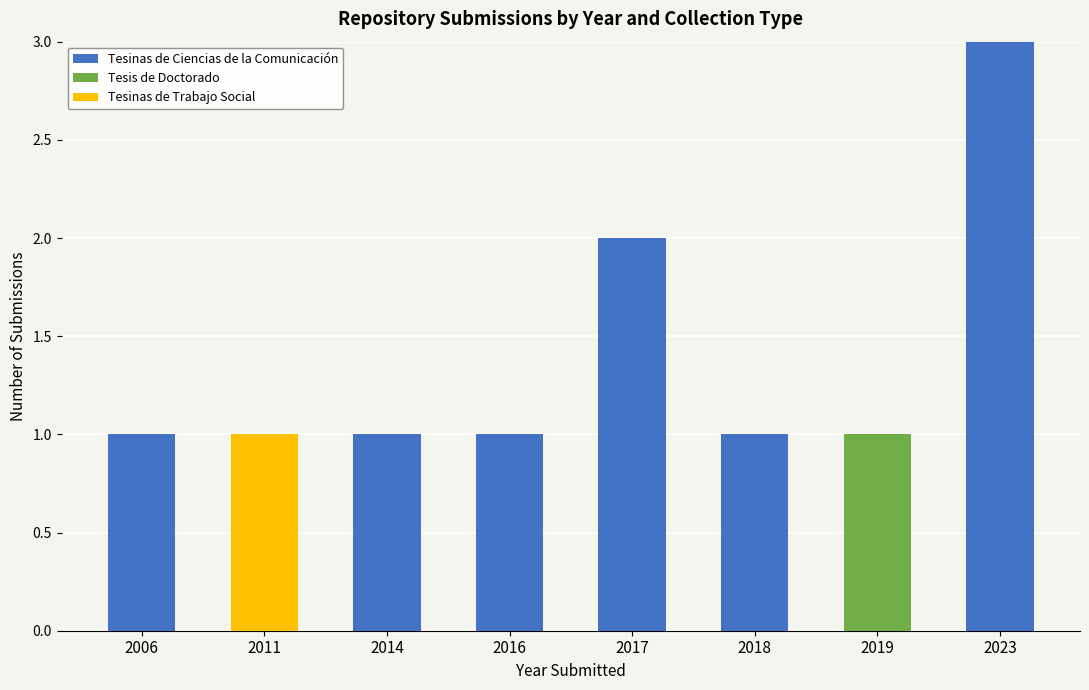

Count the number of categories in the chart.

8